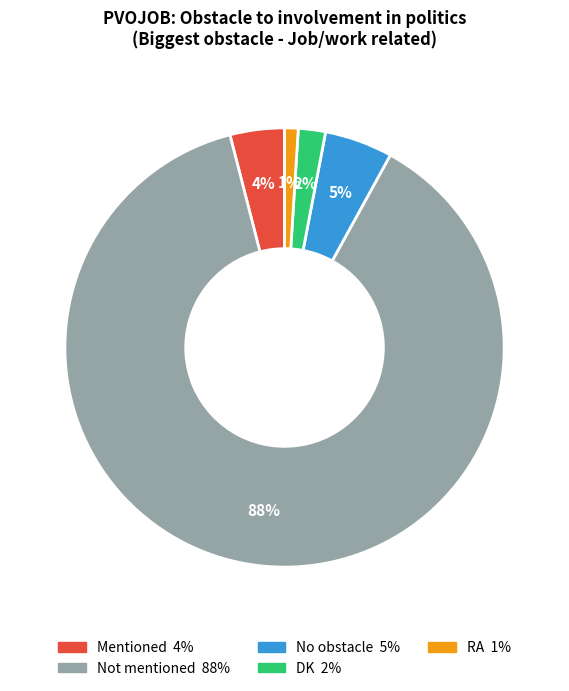

To the nearest percent, what is the difference between the DK and RA slice percentages?

1%